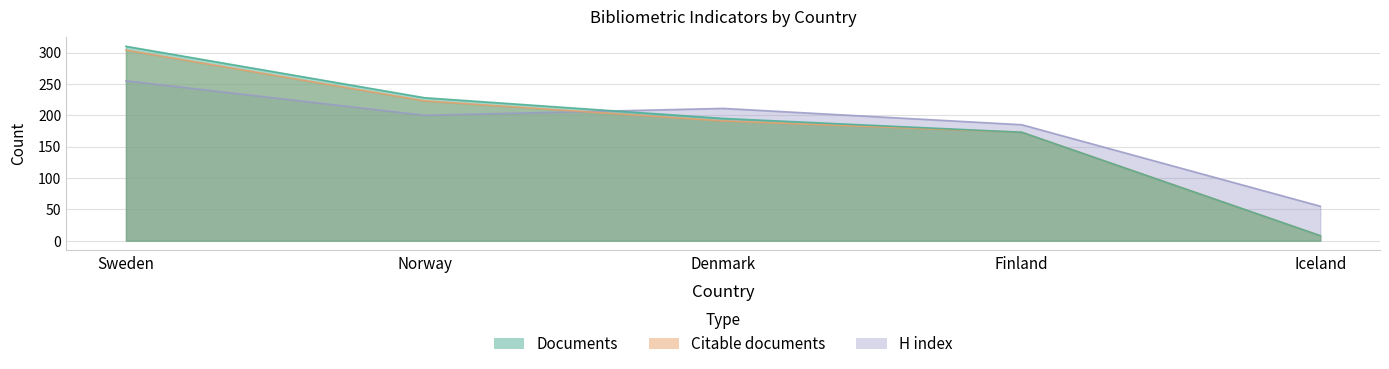

At which label does Documents first exceed 195?

Sweden